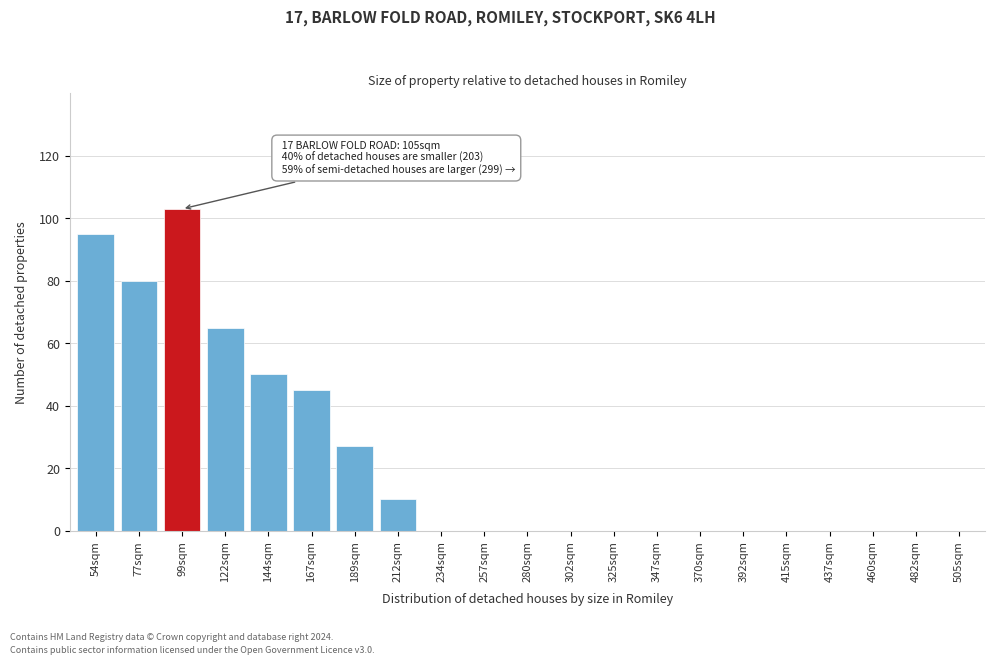

Reading left to right, list all the values displayed in this chart.

54sqm=95	77sqm=80	99sqm=103	122sqm=65	144sqm=50	167sqm=45	189sqm=27	212sqm=10	234sqm=0	257sqm=0	280sqm=0	302sqm=0	325sqm=0	347sqm=0	370sqm=0	392sqm=0	415sqm=0	437sqm=0	460sqm=0	482sqm=0	505sqm=0